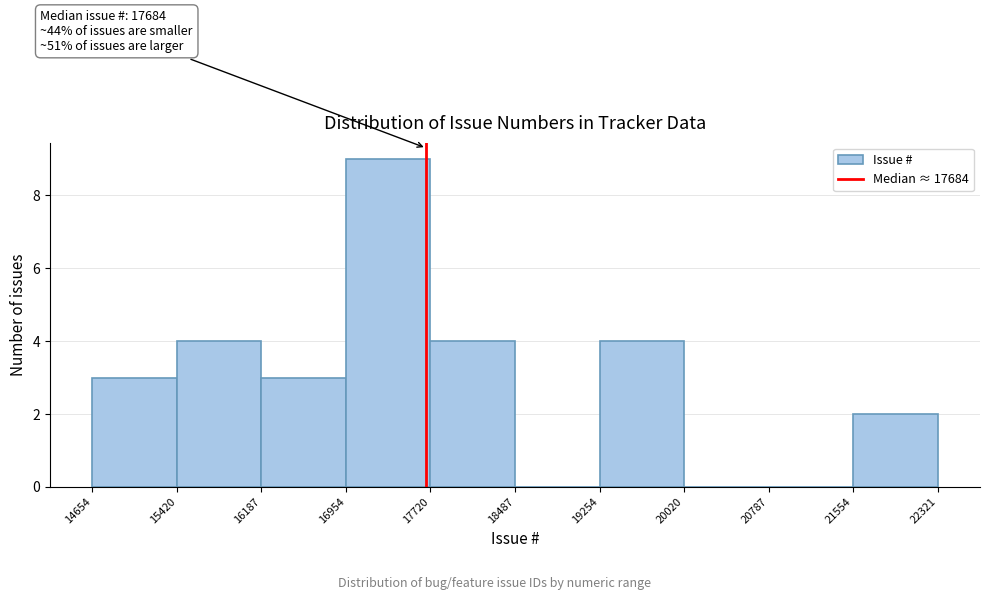

Over which range of the x-axis is the bar tallest?

16954 to 17720